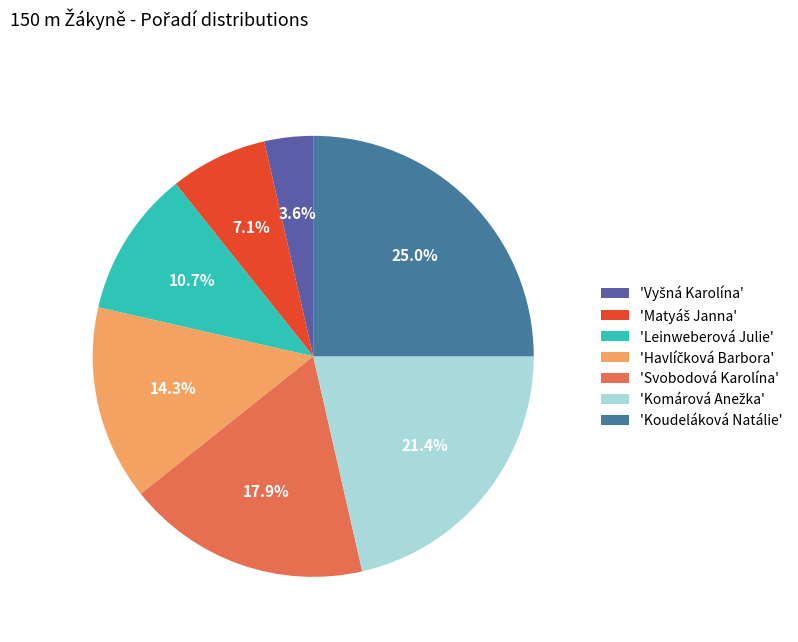

How many slices are in this pie chart?

7